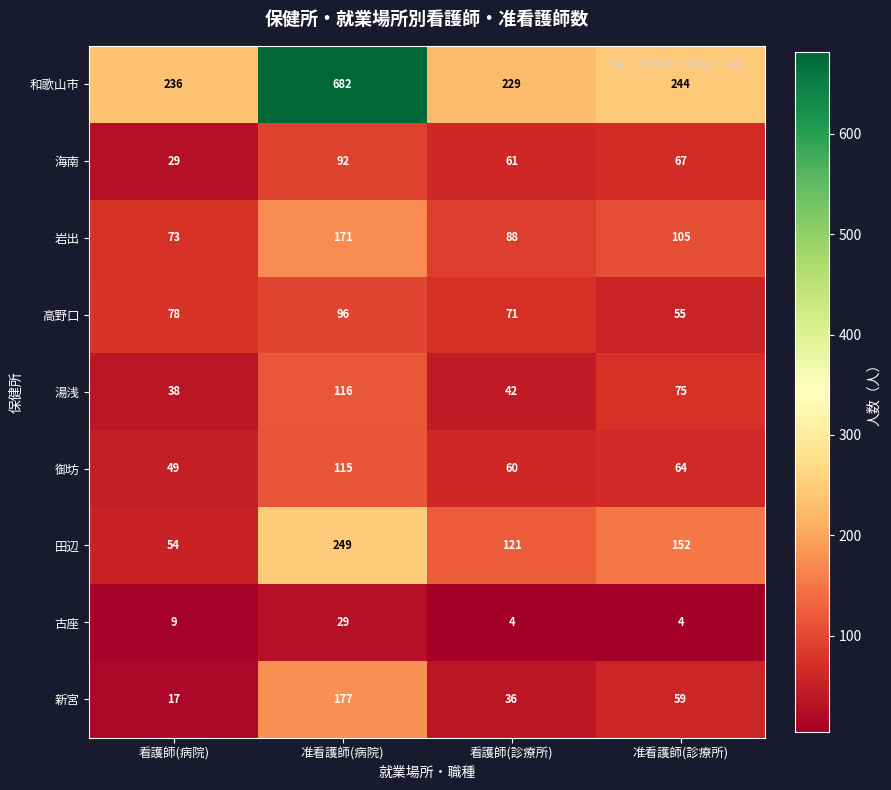

At 准看護師(診療所), list the series in order from largest to smallest.

和歌山市, 田辺, 岩出, 湯浅, 海南, 御坊, 新宮, 高野口, 古座